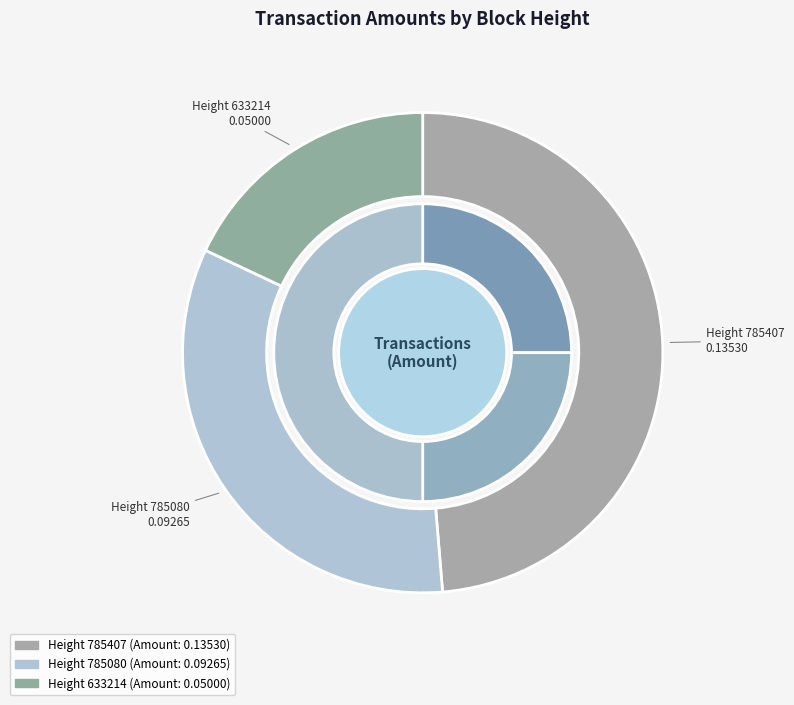

Is it true that Height 785407 is 62% of the pie?

False